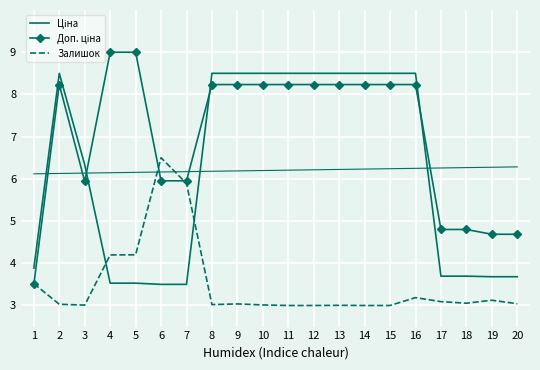

Reading right to left, extract all data points from this chart.

Ціна: 20=3.7	19=3.7	18=3.7	17=3.7	16=8.5	15=8.5	14=8.5	13=8.5	12=8.5	11=8.5	10=8.5	9=8.5	8=8.5	7=3.5	6=3.5	5=3.5	4=3.5	3=6.3	2=8.5	1=3.9
Доп. ціна: 20=4.7	19=4.7	18=4.8	17=4.8	16=8.2	15=8.2	14=8.2	13=8.2	12=8.2	11=8.2	10=8.2	9=8.2	8=8.2	7=6.0	6=6.0	5=9.0	4=9.0	3=5.9	2=8.2	1=3.5
Залишок: 20=3.0	19=3.1	18=3.1	17=3.1	16=3.2	15=3.0	14=3.0	13=3.0	12=3.0	11=3.0	10=3.0	9=3.0	8=3.0	7=5.9	6=6.5	5=4.2	4=4.2	3=3.0	2=3.0	1=3.5